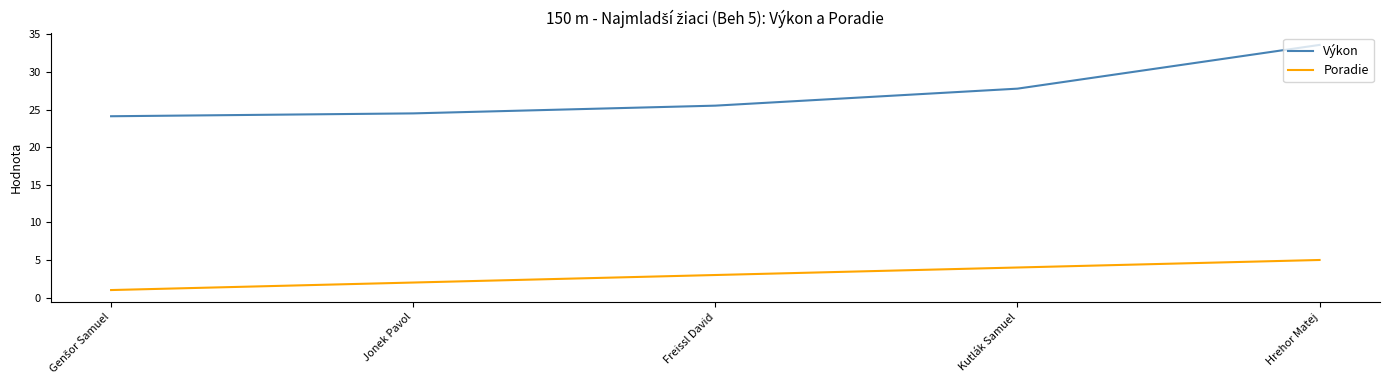

How many series are shown in this chart?

2